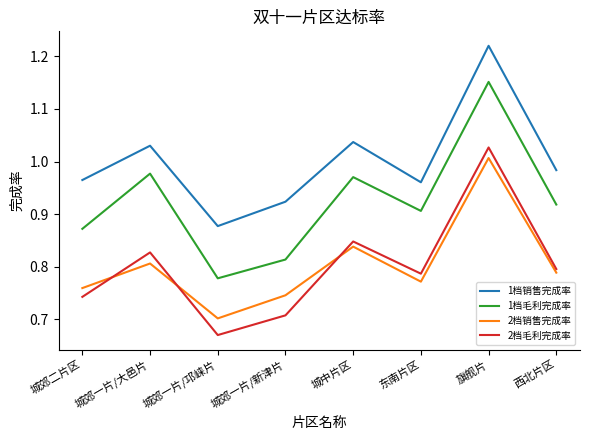

Is it true that 2档毛利完成率 equals 1.2 at 城郊二片区?

False